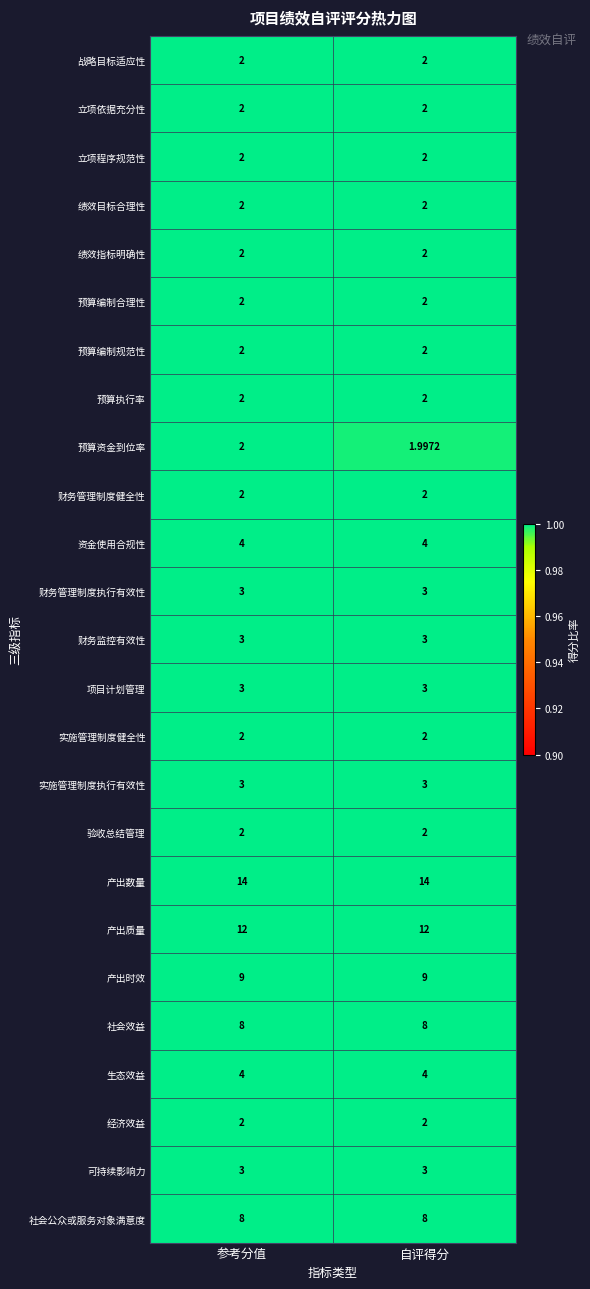

Rank the categories by 预算资金到位率 value from lowest to highest.

自评得分, 参考分值